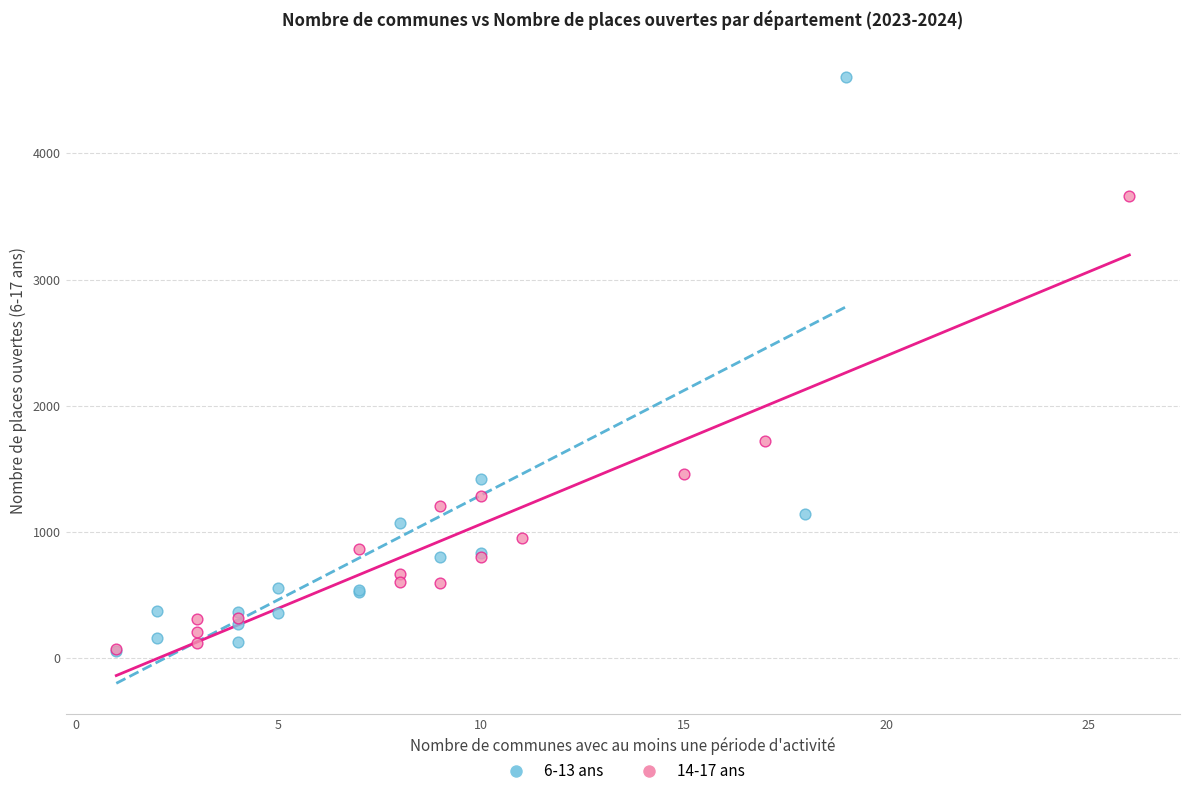

Which series has the largest Y range (max minus min)?

6-13 ans